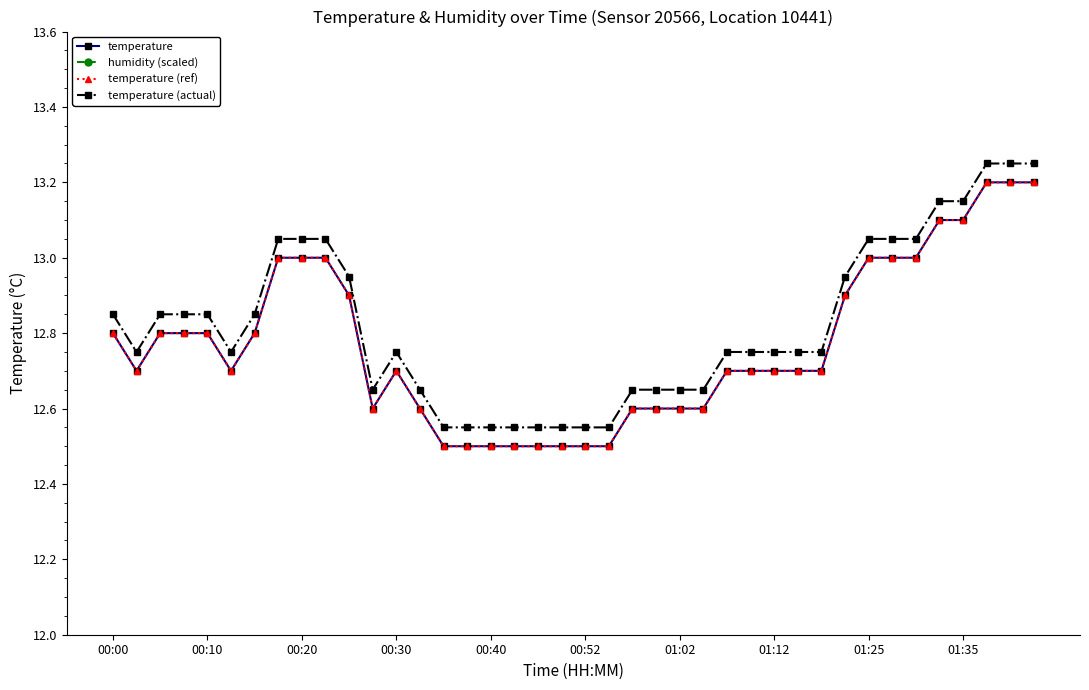

What is the sum of all temperature (ref) values?

510.8